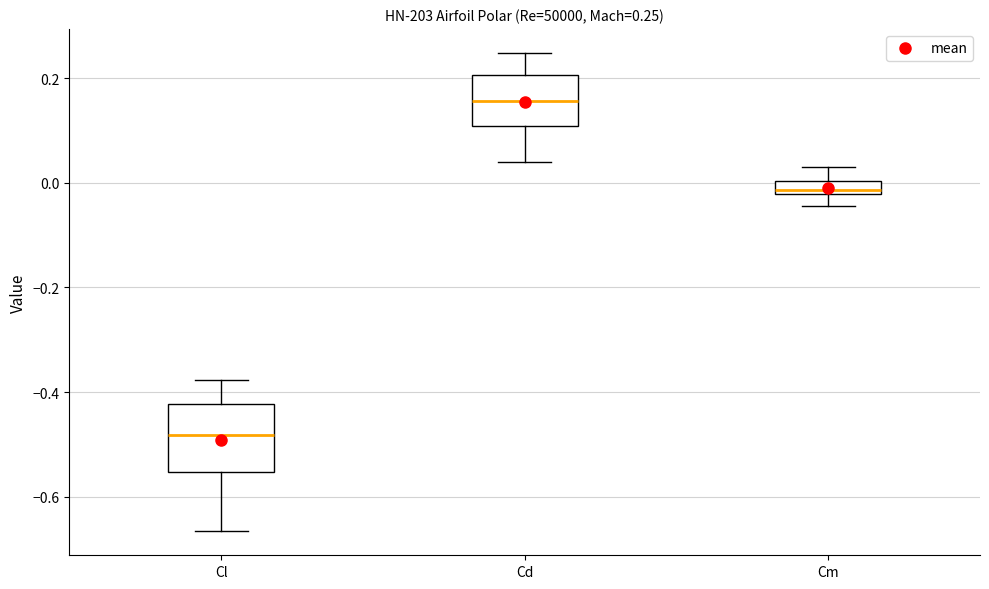

Comparing the boxes themselves (not the whiskers), which one is the tallest?

Cl